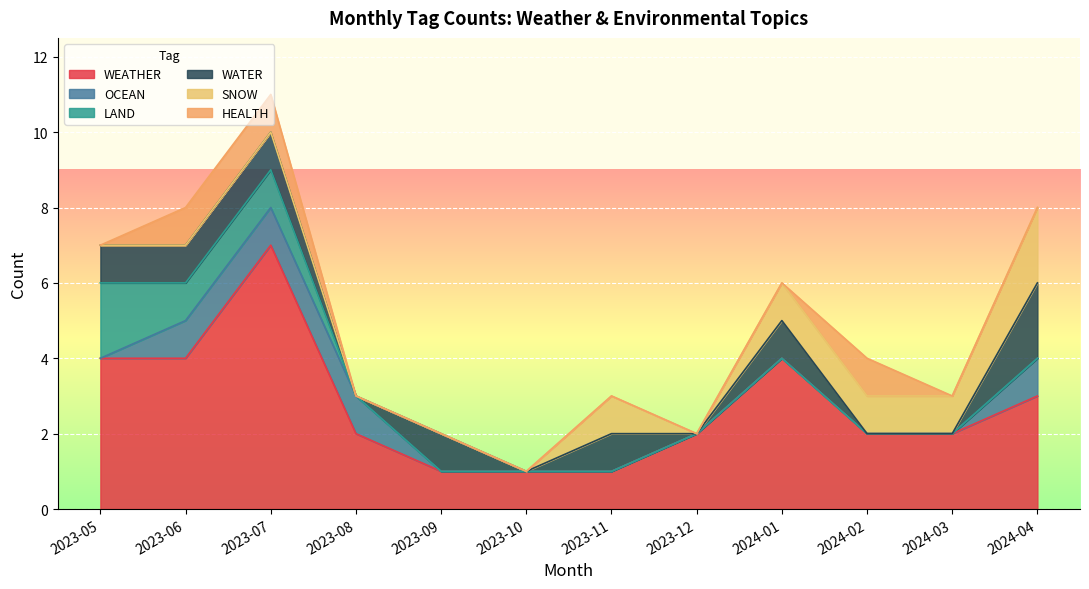

Reading right to left, transcribe all the data shown in this chart.

WEATHER: 3	2	2	4	2	1	1	1	2	7	4	4
OCEAN: 1	0	0	0	0	0	0	0	1	1	1	0
LAND: 0	0	0	0	0	0	0	0	0	1	1	2
WATER: 2	0	0	1	0	1	0	1	0	1	1	1
SNOW: 2	1	1	1	0	1	0	0	0	0	0	0
HEALTH: 0	0	1	0	0	0	0	0	0	1	1	0